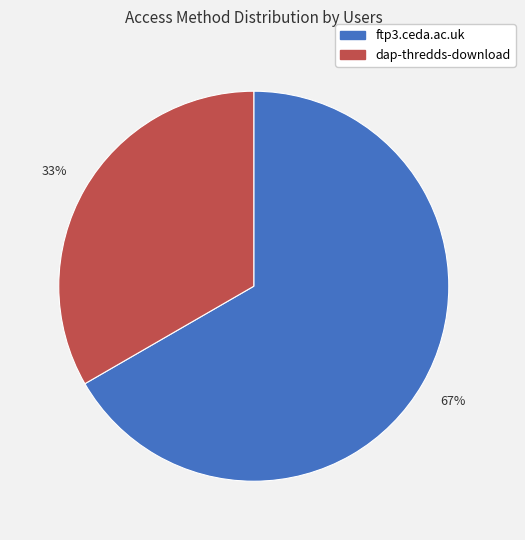

Does any single category account for the majority?

Yes